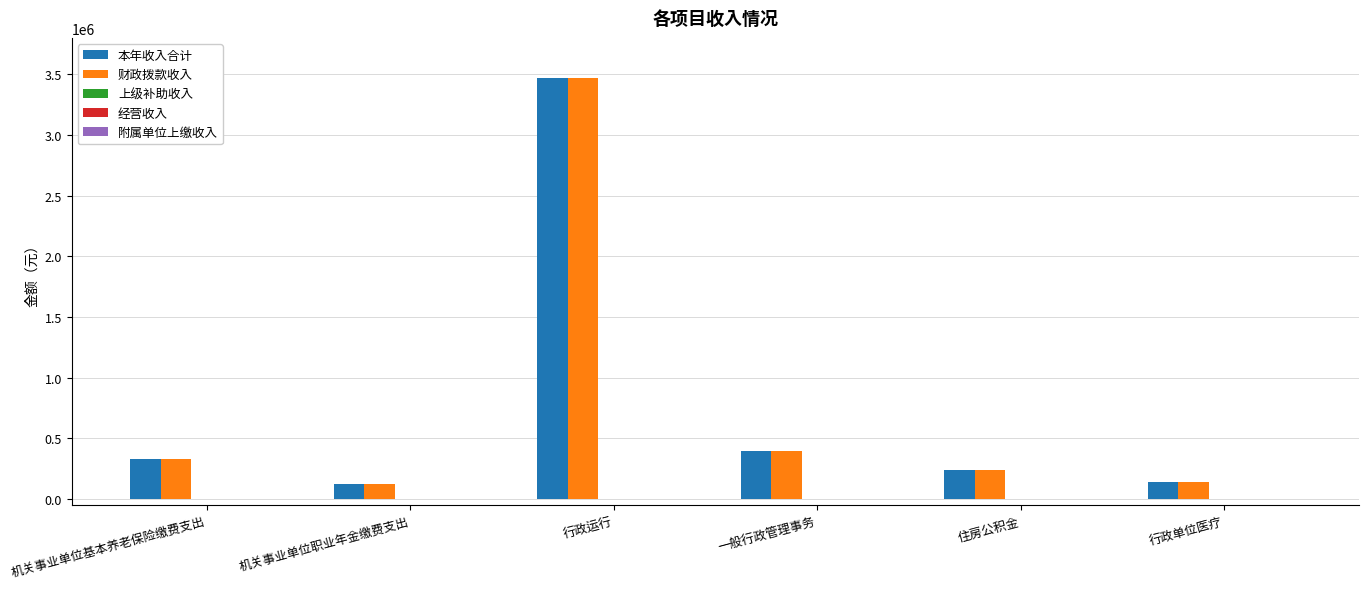

At how many categories does at least one series exceed 1069565?

1